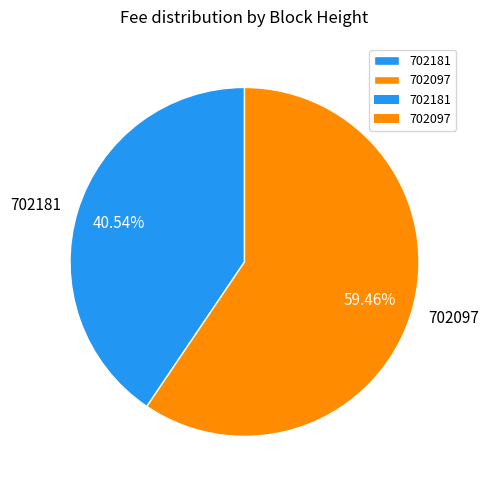

To the nearest percent, what is the average slice percentage?

50%